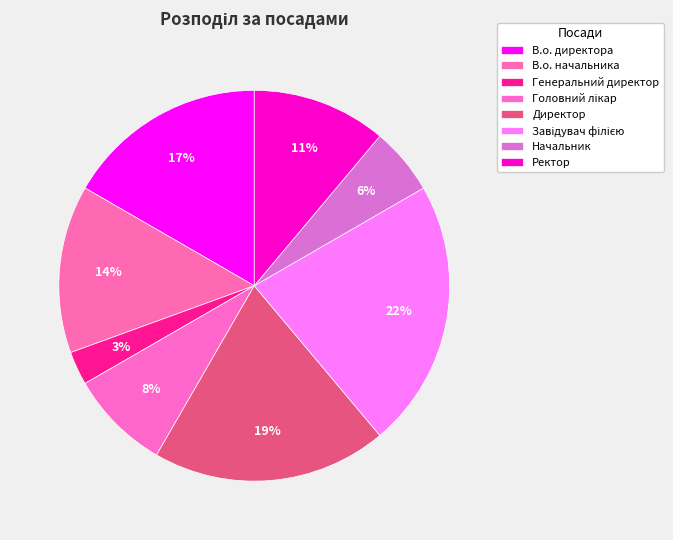

How many slices are in this pie chart?

8